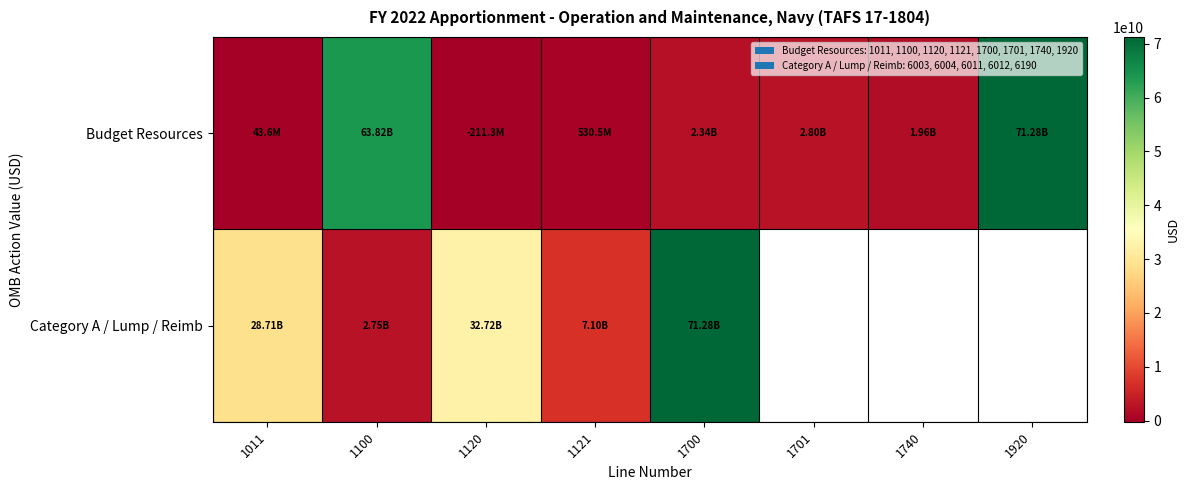

How many categories are shown in the chart?

8